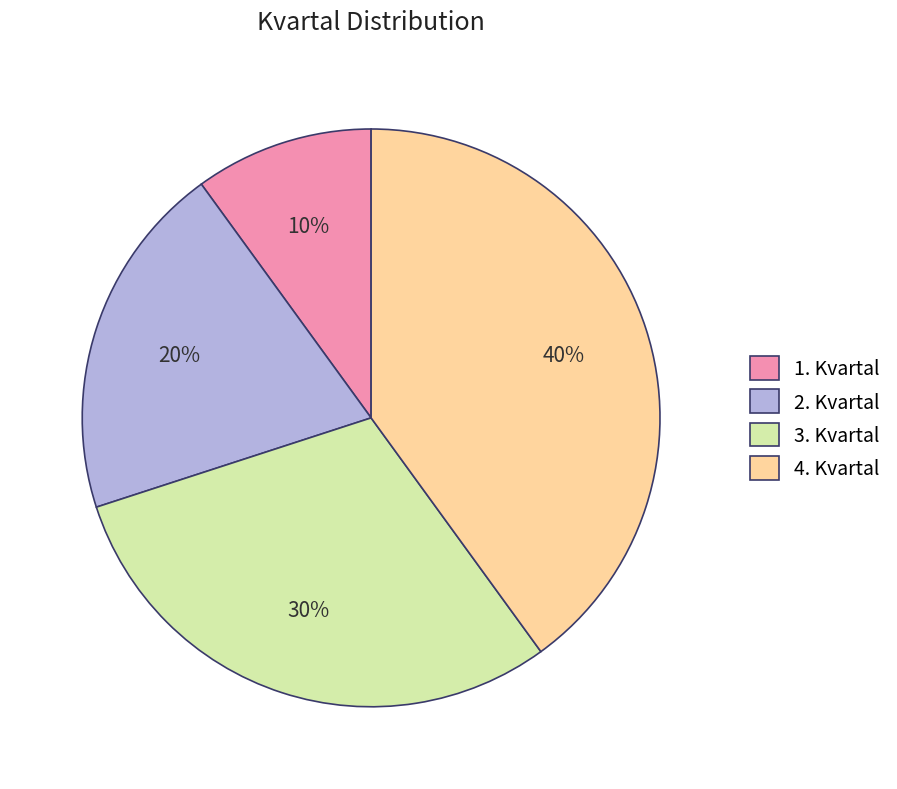

Which category has the biggest portion of the pie?

4. Kvartal